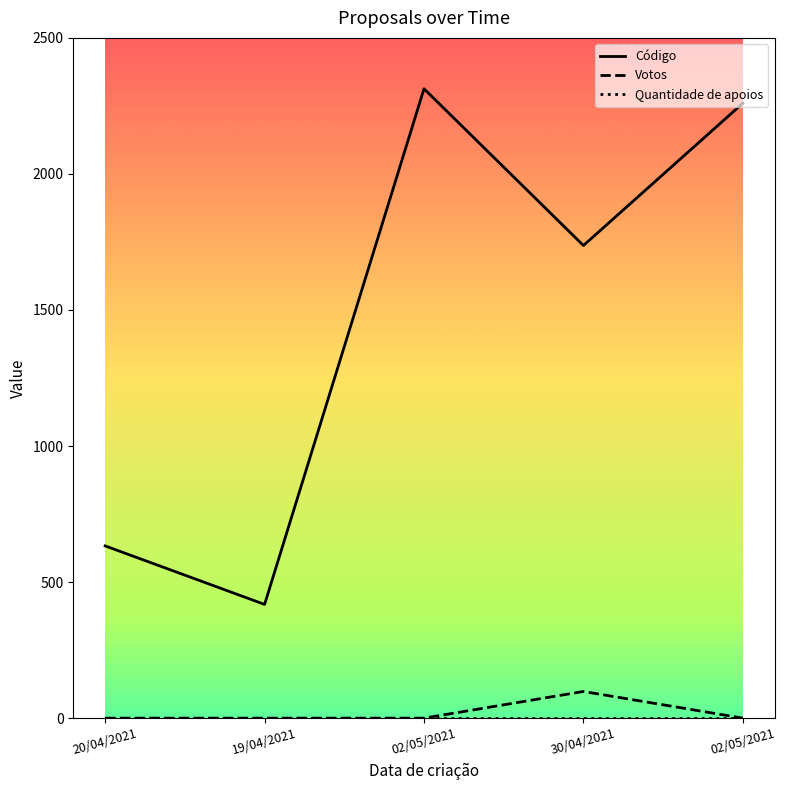

What is the difference between the Votos values at 19/04/2021 and 30/04/2021?

98